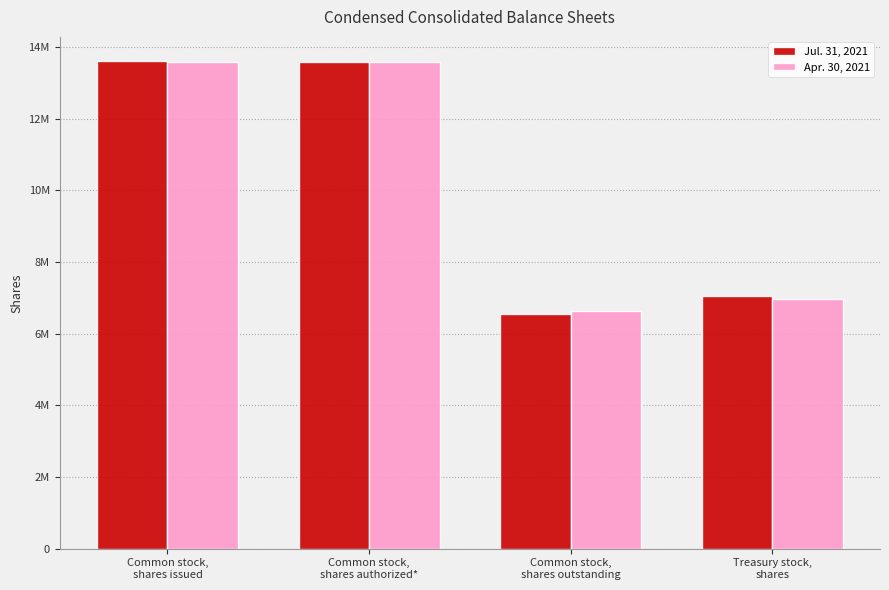

Reading left to right, extract all data points from this chart.

Jul. 31, 2021: Common stock,
shares issued=13607843	Common stock,
shares authorized*=13591889	Common stock,
shares outstanding=6560097	Treasury stock,
shares=7047746
Apr. 30, 2021: Common stock,
shares issued=13591889	Common stock,
shares authorized*=13591889	Common stock,
shares outstanding=6625885	Treasury stock,
shares=6966004